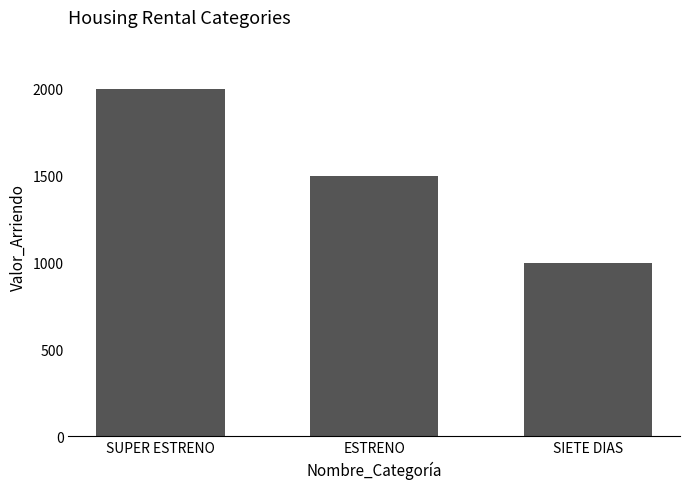

At which label does the data first exceed 1500?

SUPER ESTRENO